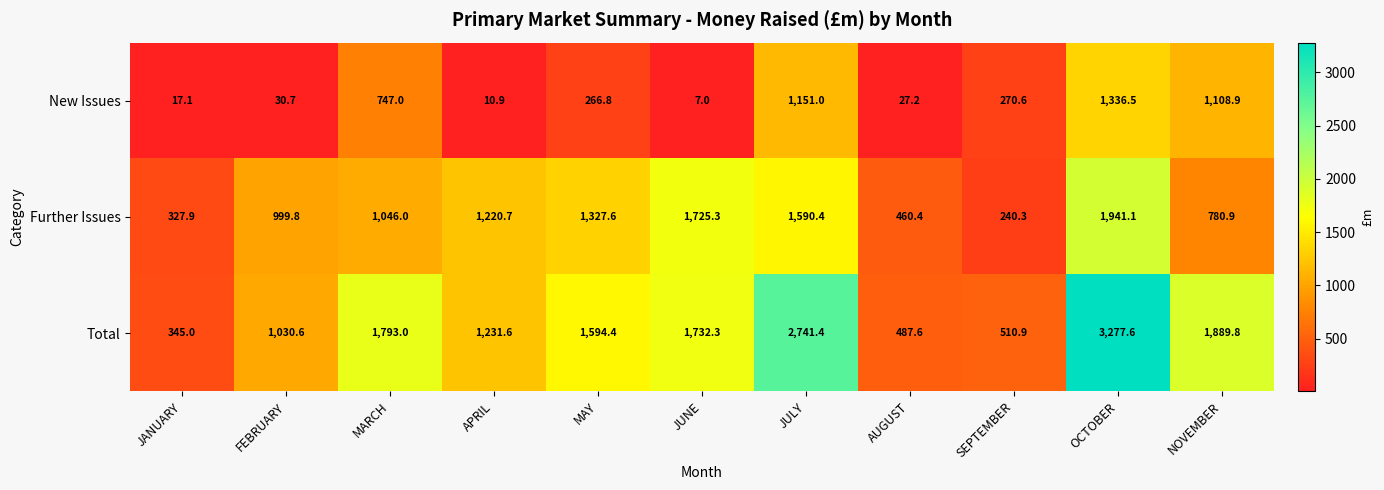

Count the number of data series in this chart.

3